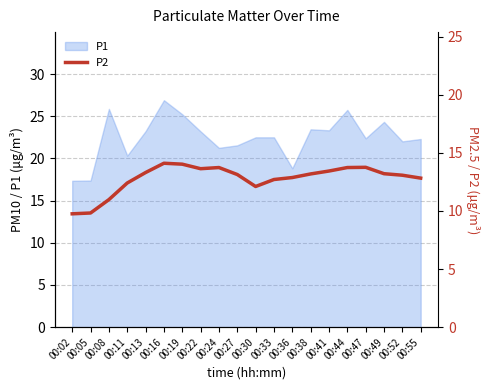

How many lines are shown in the chart?

1